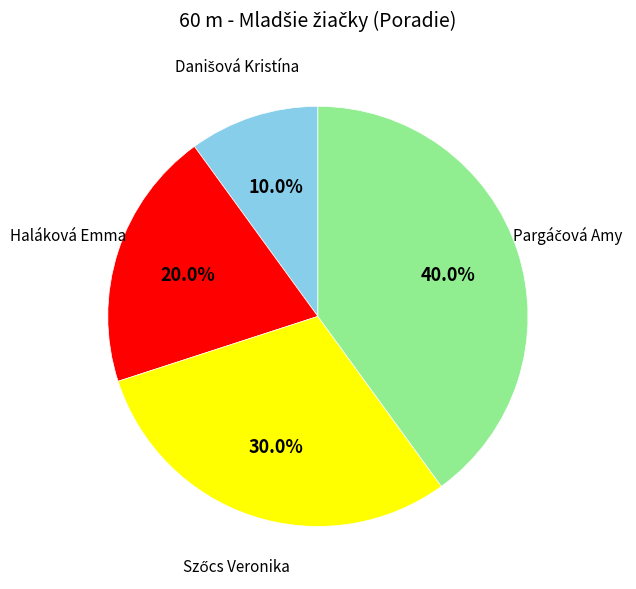

Count the number of slices in the pie.

4